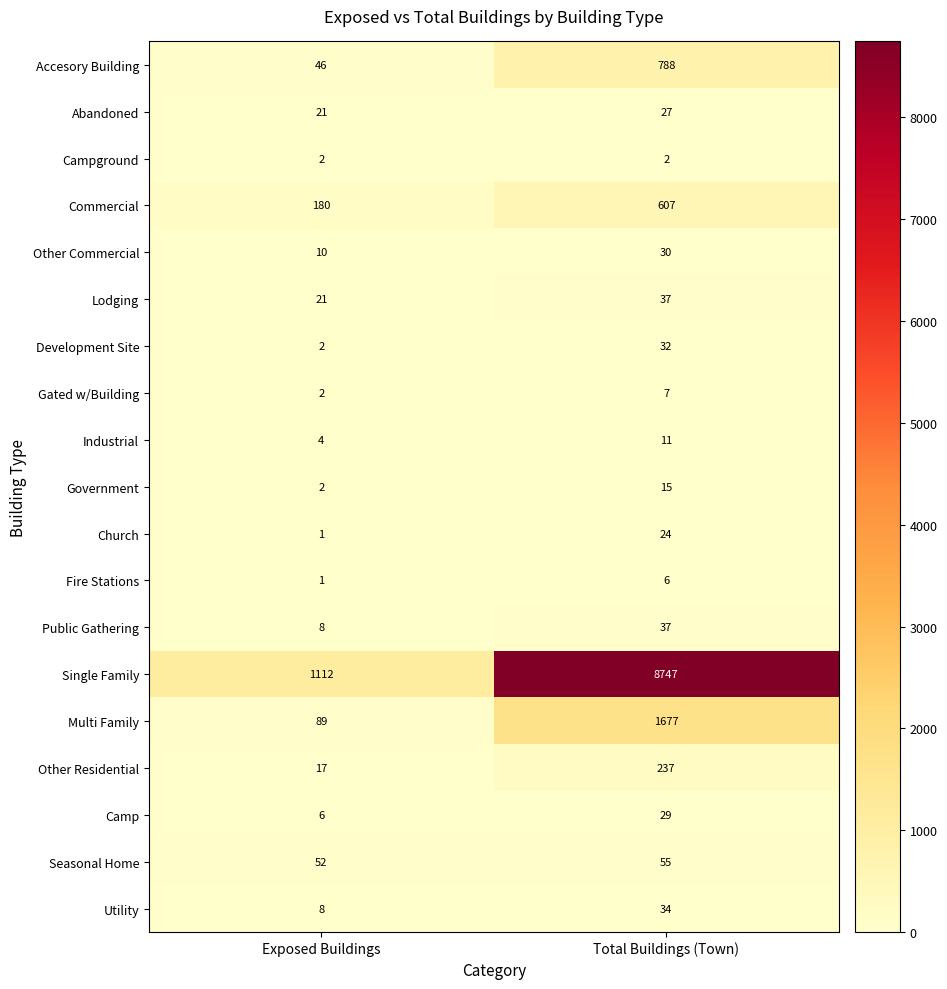

List the labels in order of Gated w/Building value, smallest first.

Exposed Buildings, Total Buildings (Town)